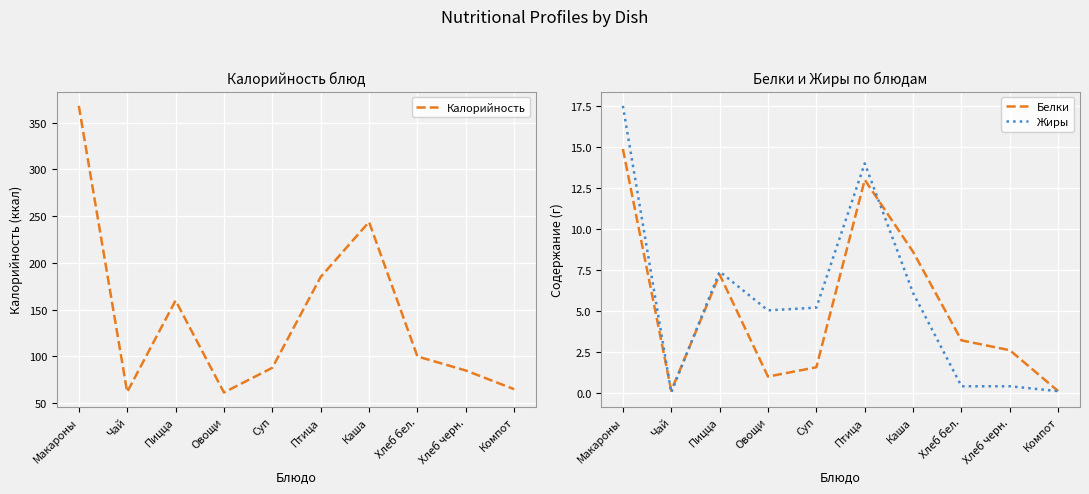

What is the label of the 10th point from the right?

Макароны